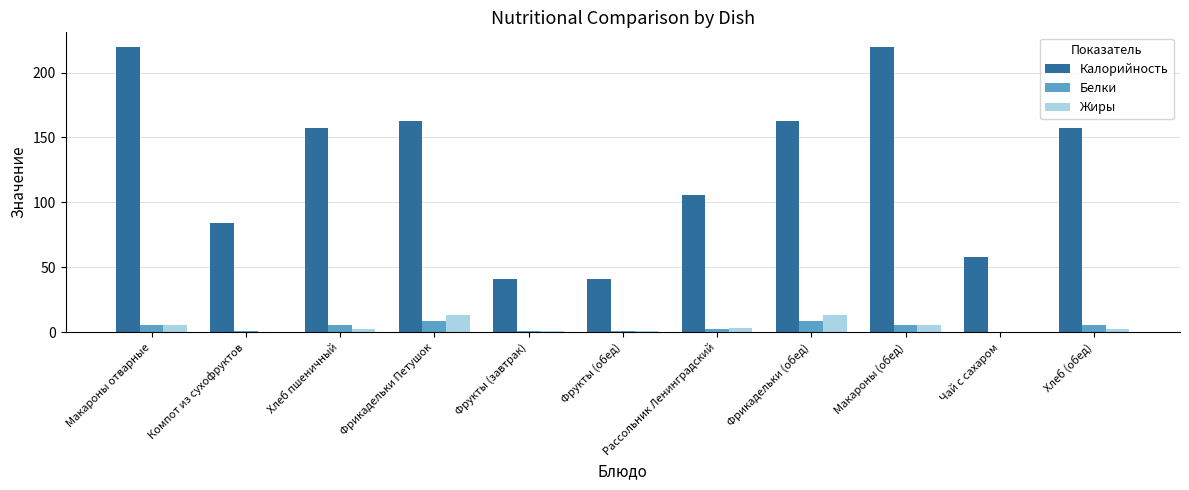

Count the number of categories in the chart.

11